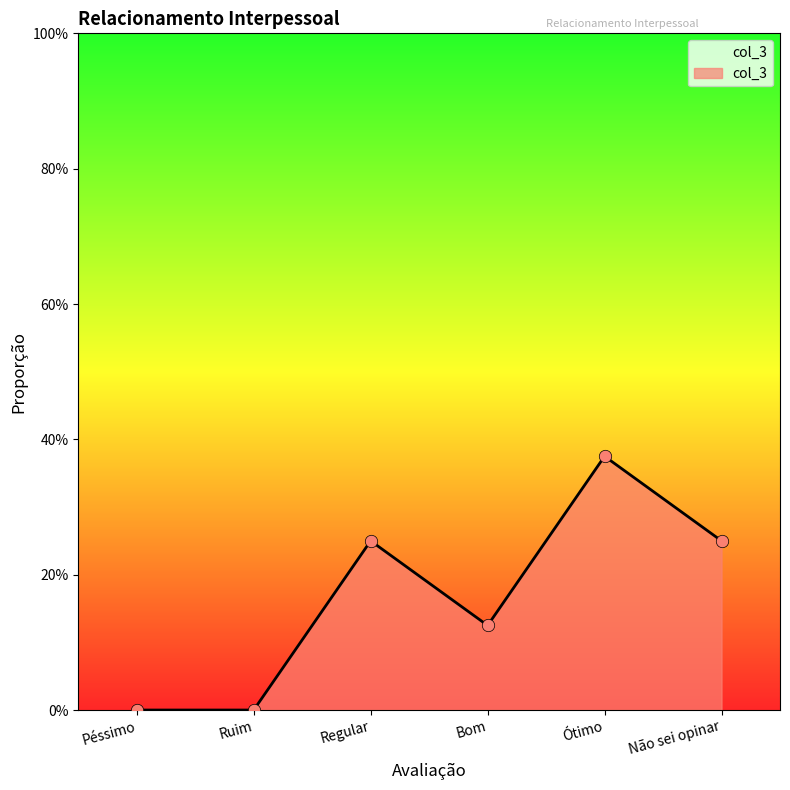

Which has a higher value, Regular or Ruim?

Regular